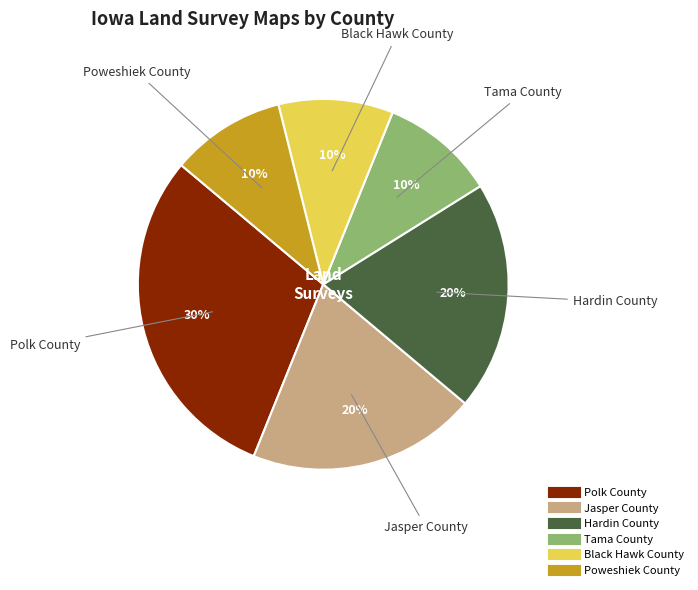

How many segments does this pie chart have?

6